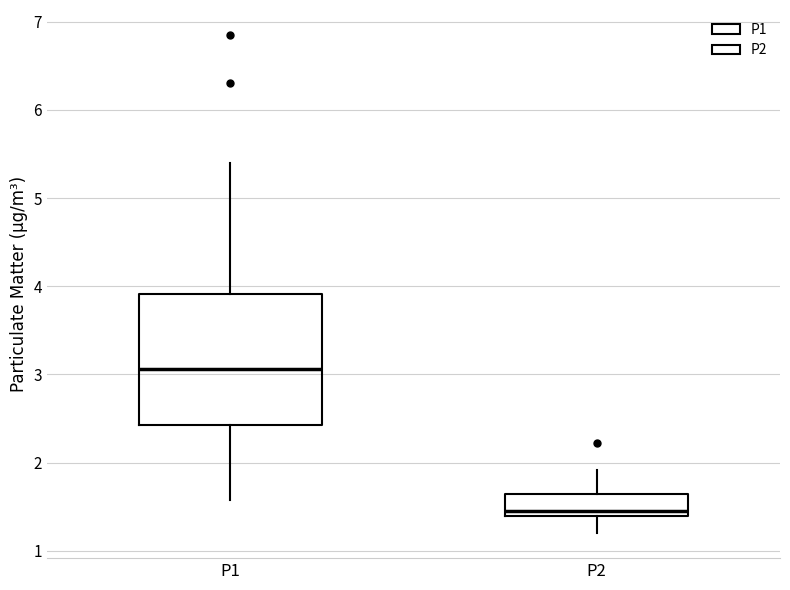

Reading left to right, read every box against the y-axis: the position of its median line, the range the box covers, and the ends of its whiskers. The values are not printed on the chart, so give them approximately, as read against the axis.

P1: median 3.1, box 2.4 to 3.9, whiskers 1.6 to 5.4
P2: median 1.5, box 1.4 to 1.7, whiskers 1.2 to 1.9